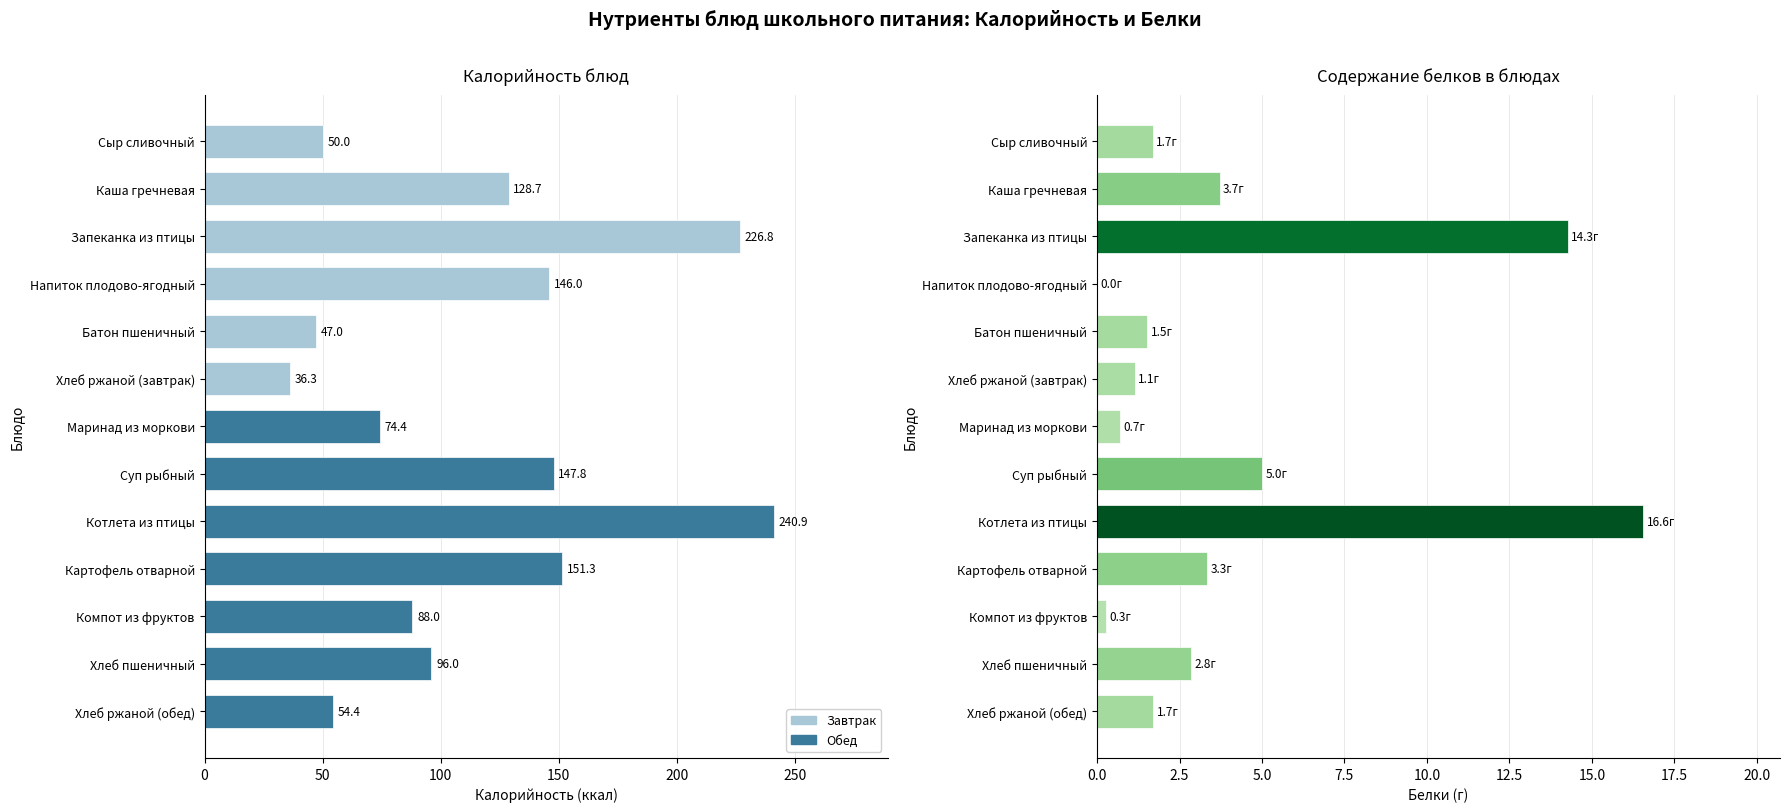

How many bars are there in each group?

2